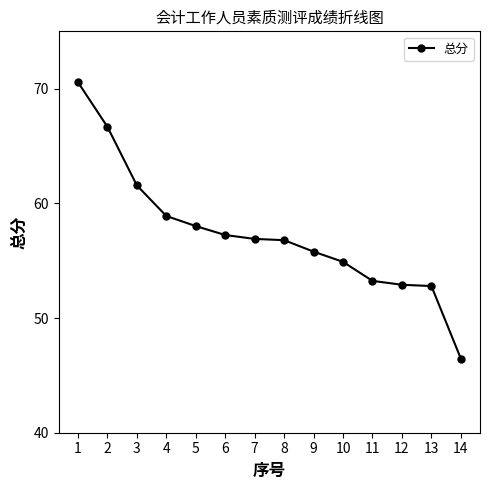

True or false: the data shows 66.7 at 2.

True